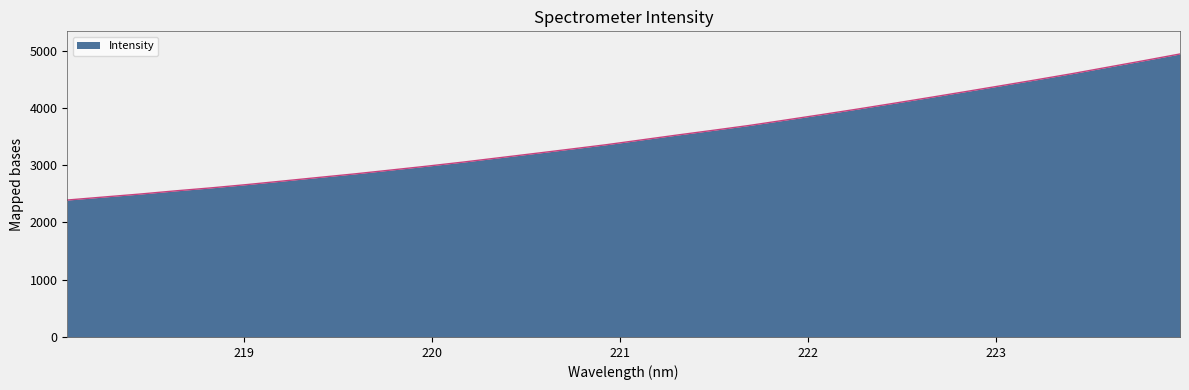

How many lines are shown in the chart?

1